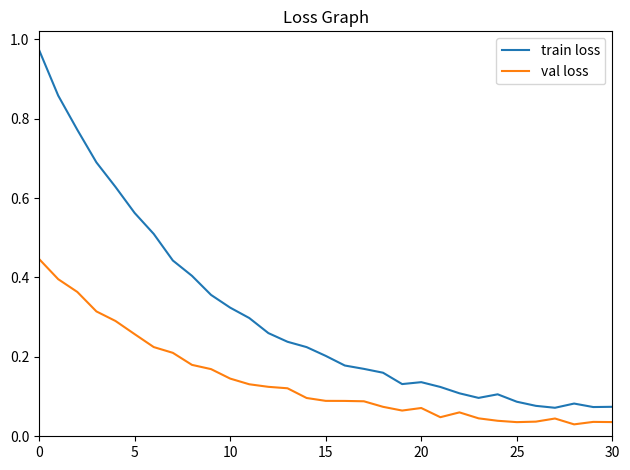

How many data points does each series have?

31